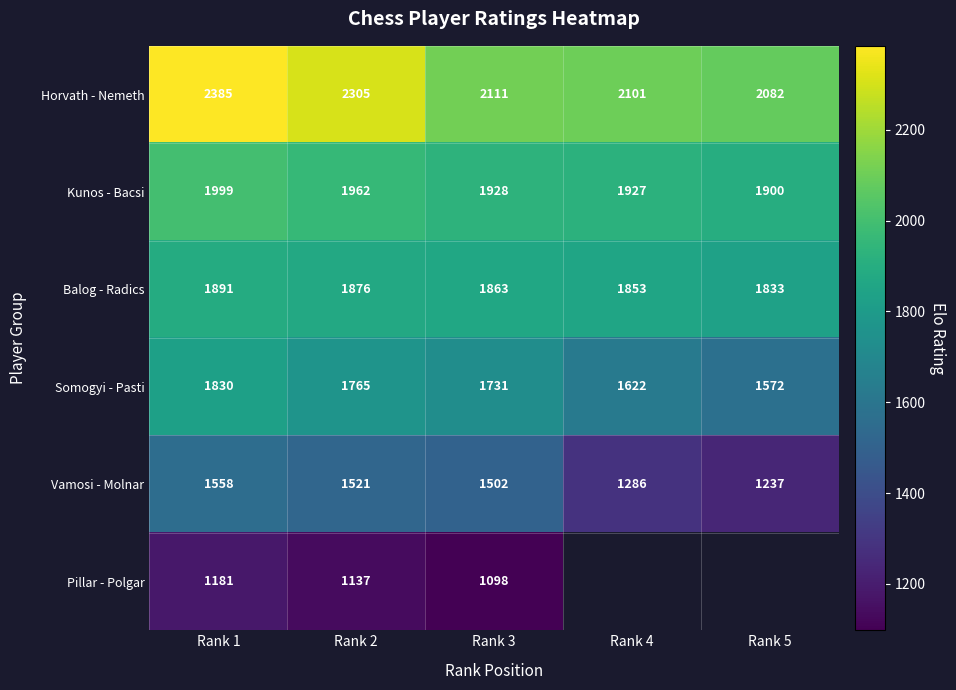

Where does the Horvath - Nemeth series first go above 2111?

Rank 1